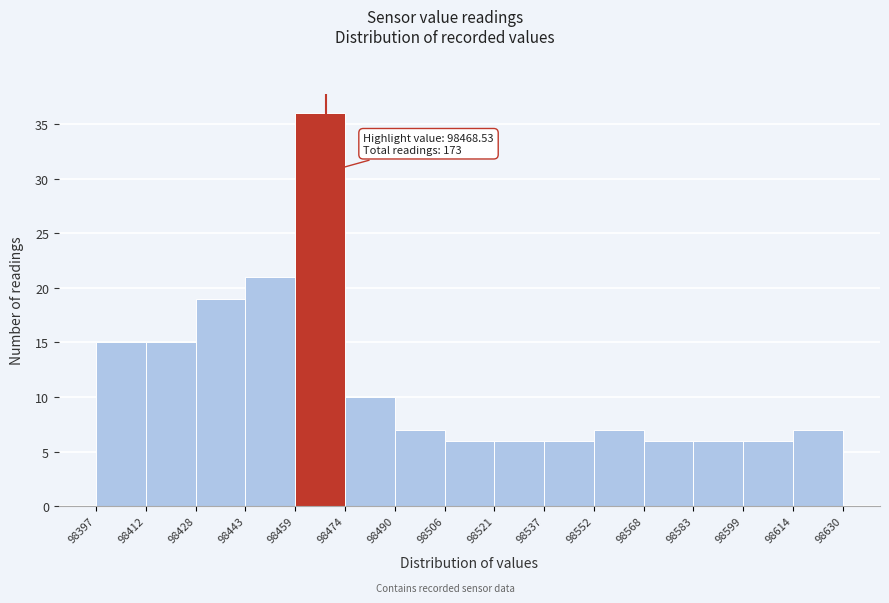

Which range on the x-axis has the tallest bar?

98459 to 98474